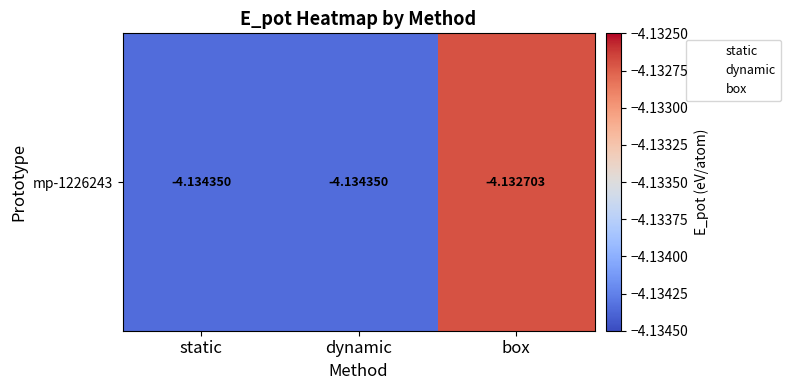

List the labels in order of value, largest first.

box, dynamic, static